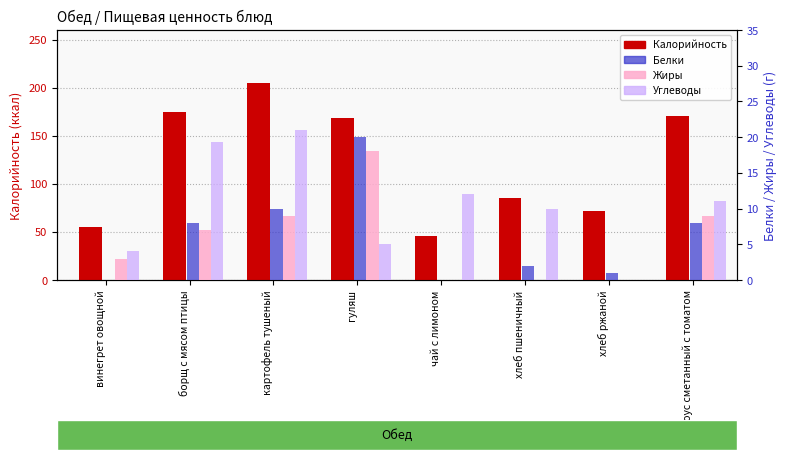

Is it true that Углеводы equals 5.7 at винегрет овощной?

False